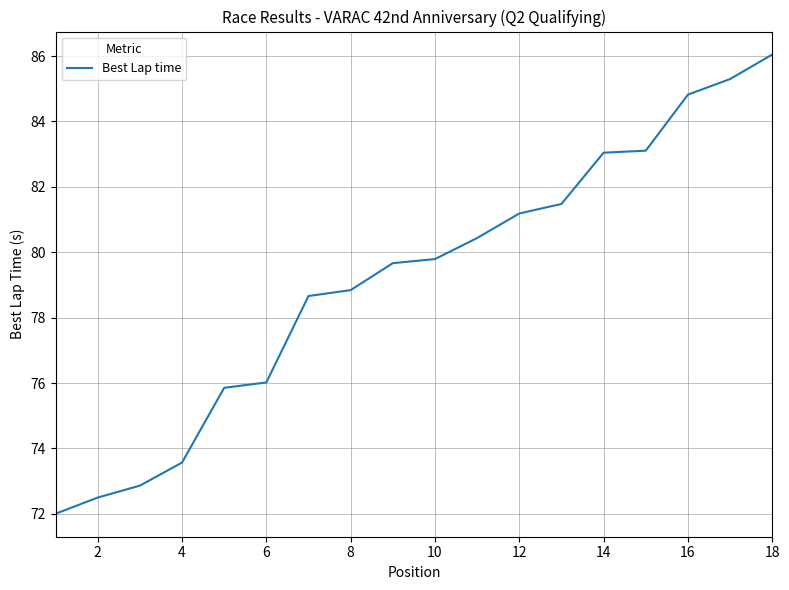

What is the greatest value displayed?

86.0